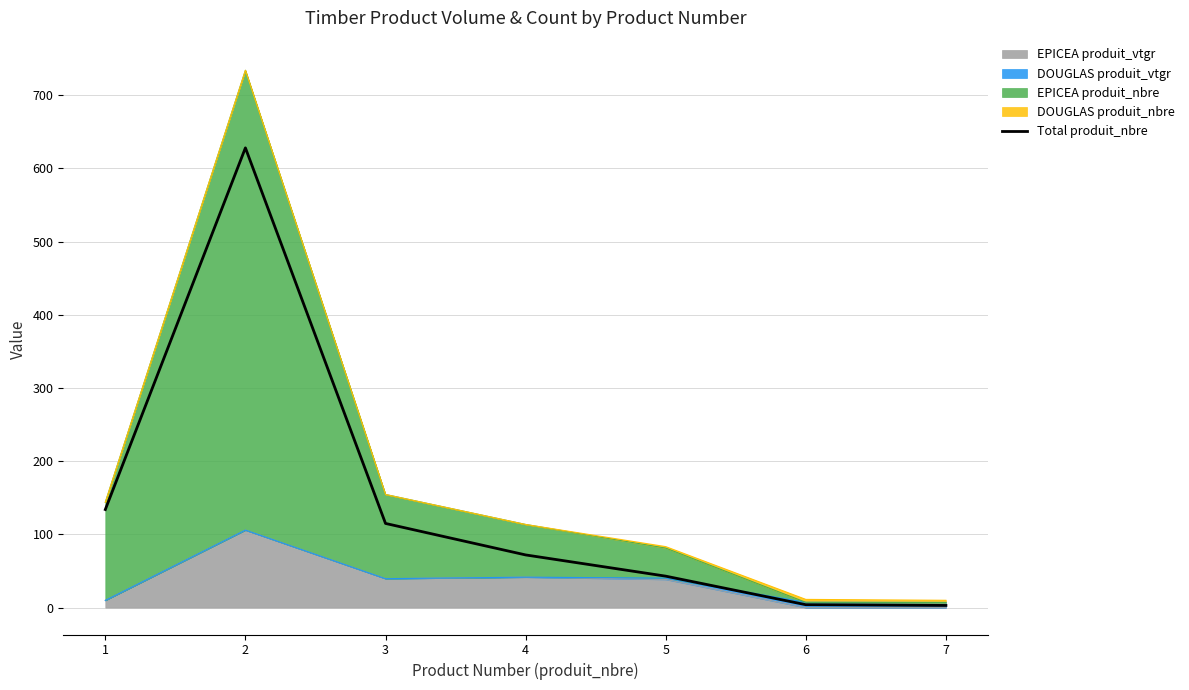

Reading left to right, what are all the values shown in this chart?

134	628	115	72	43	4	3